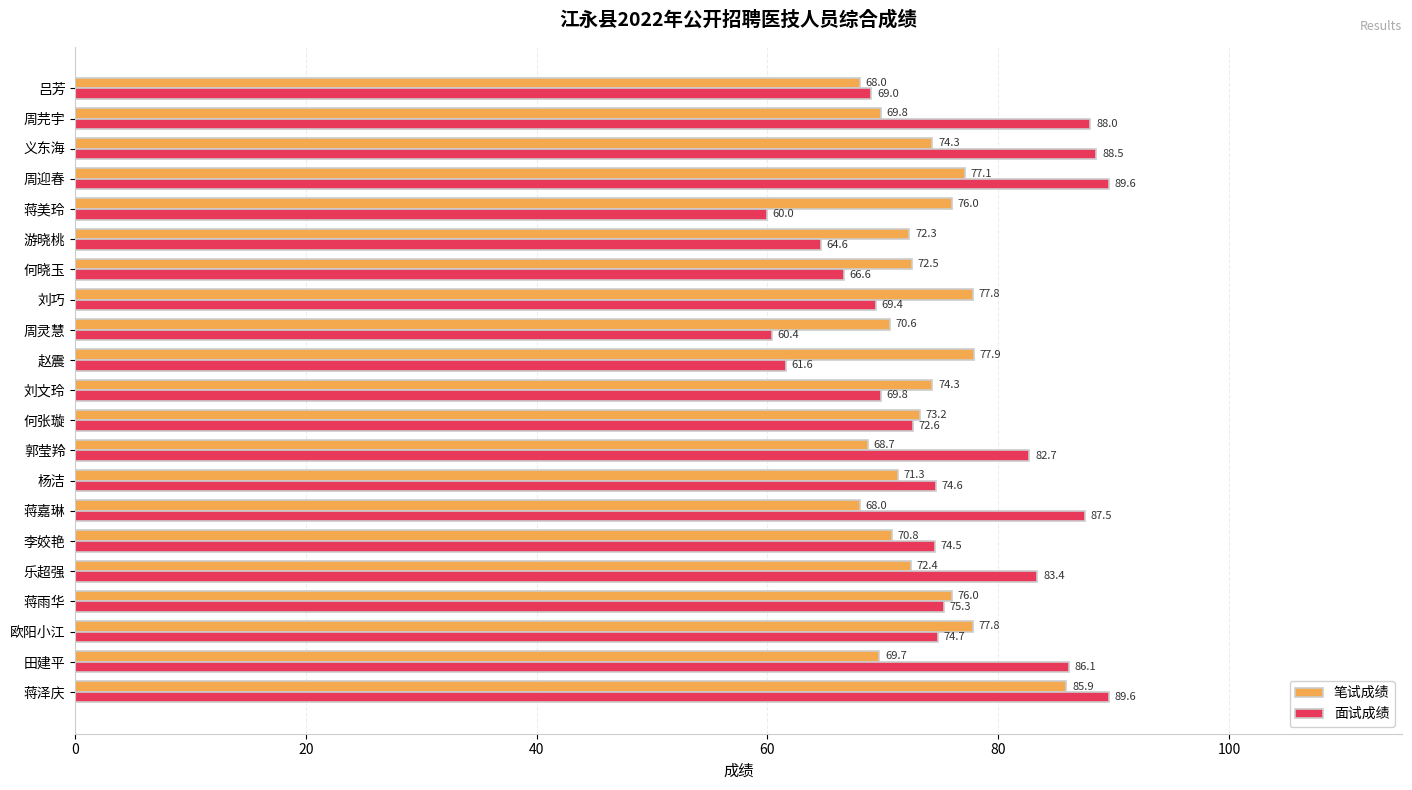

List the series in order of their overall mean, highest first.

面试成绩, 笔试成绩